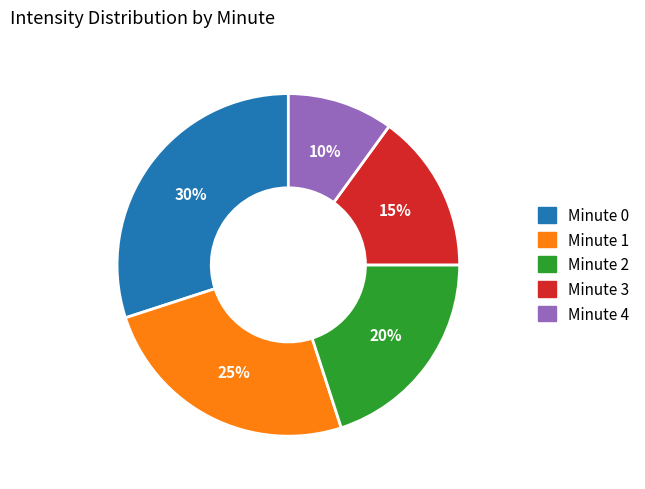

To the nearest percent, what is the difference between the largest and smallest slice percentages?

20%